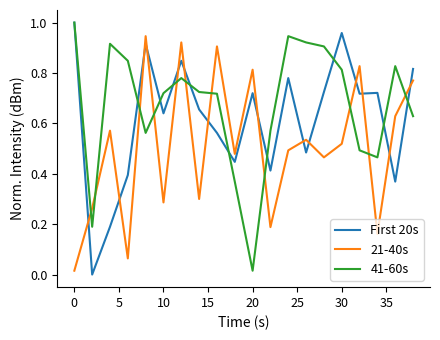

How many intersections are there between 21-40s and First 20s?

14